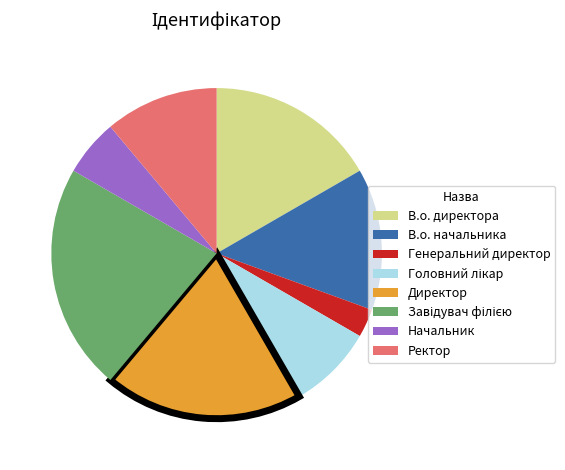

How many slices are in this pie chart?

8